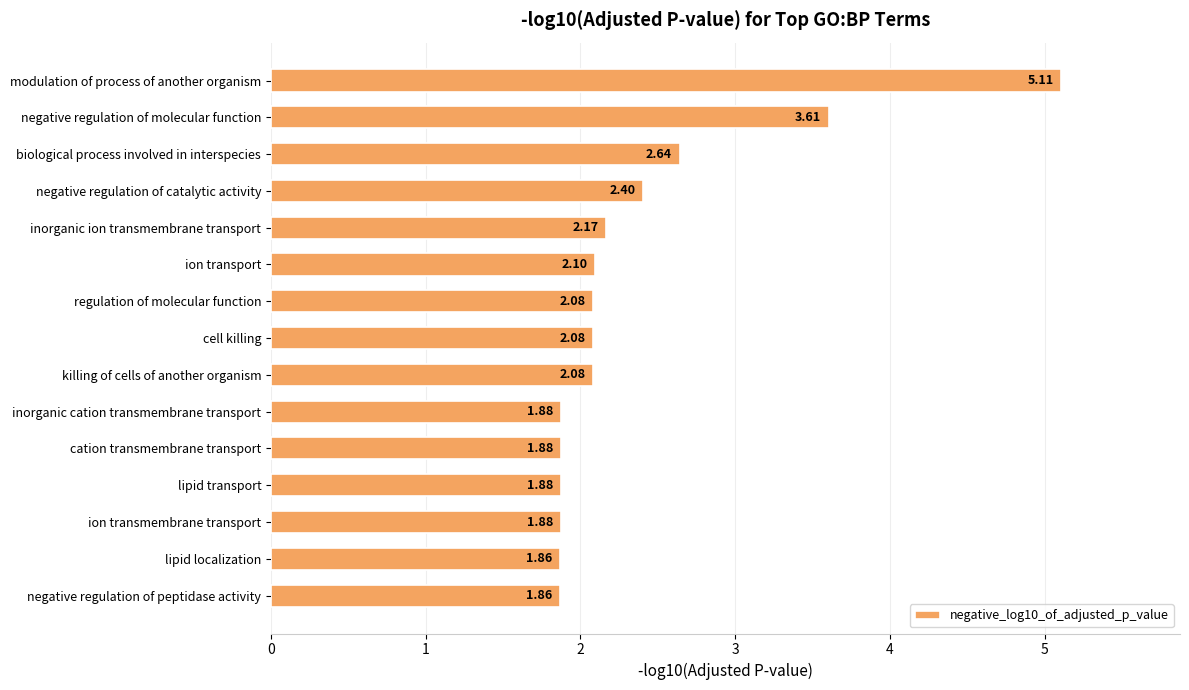

Approximately how many times larger is the value at modulation of process of another organism compared to negative regulation of peptidase activity?

2.7